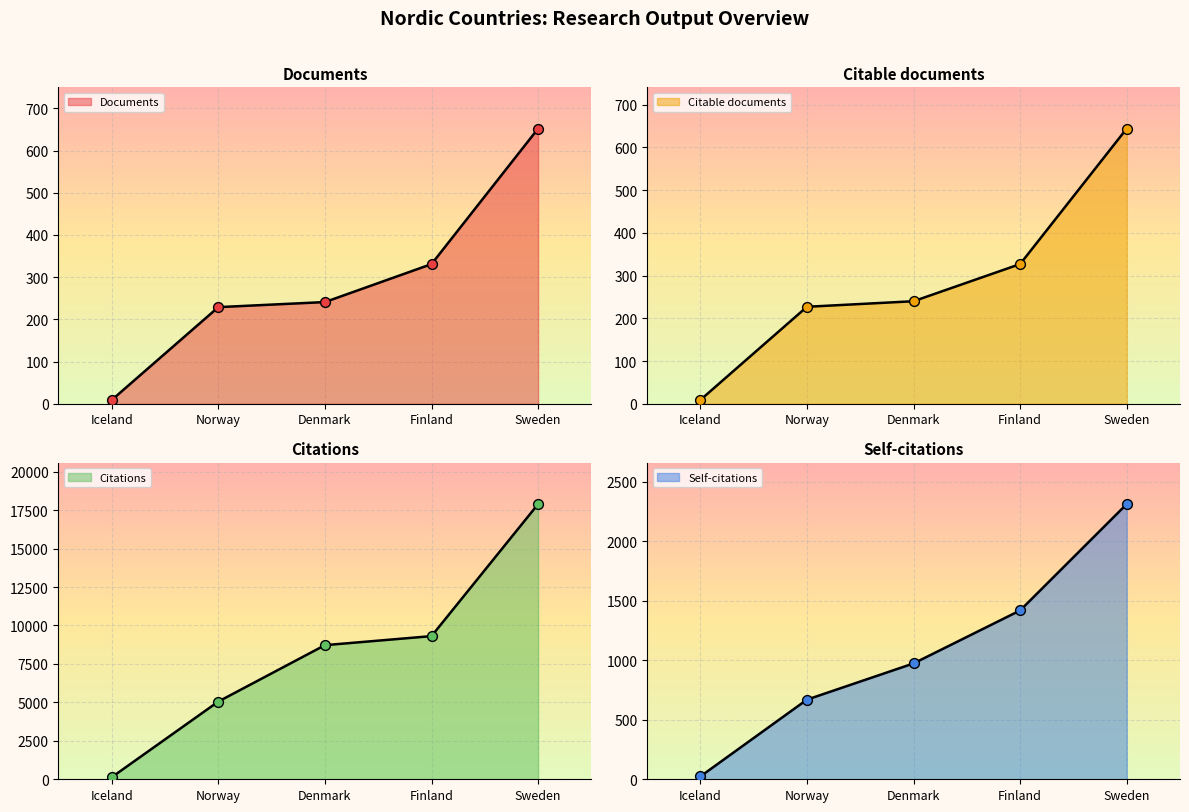

At which category is the sum across all series the highest?

Sweden